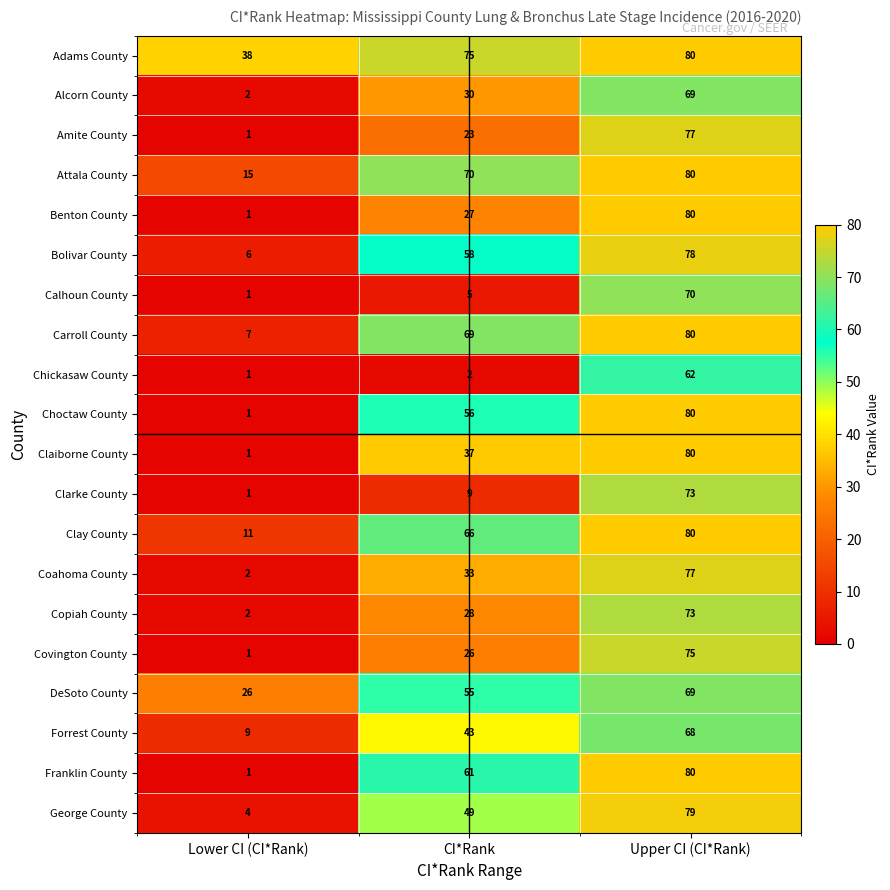

Where is George County nearest to the value 41?

CI*Rank